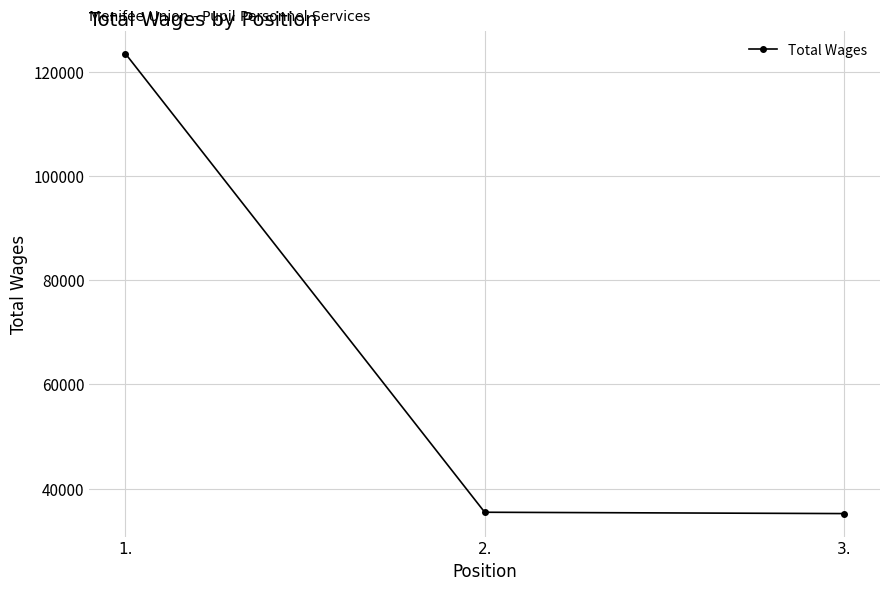

True or false: the data shows 123462 at 1..

True